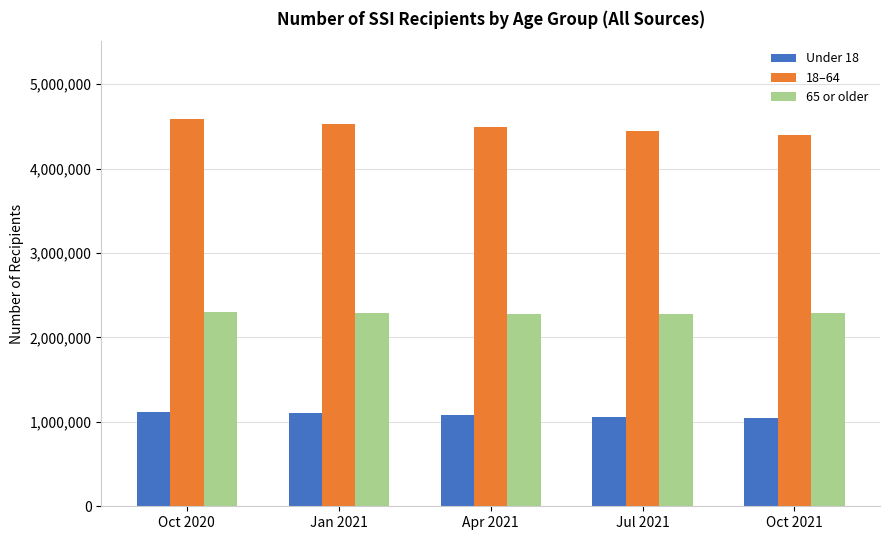

True or false: 18–64 has a value of 982233 at Jul 2021.

False